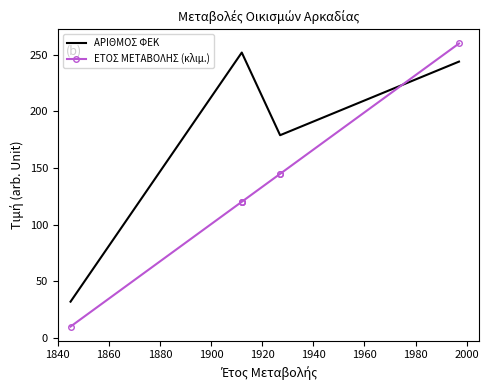

Between 1860 and 1960, which series saw the biggest shift?

ΕΤΟΣ ΜΕΤΑΒΟΛΗΣ (κλιμ.)